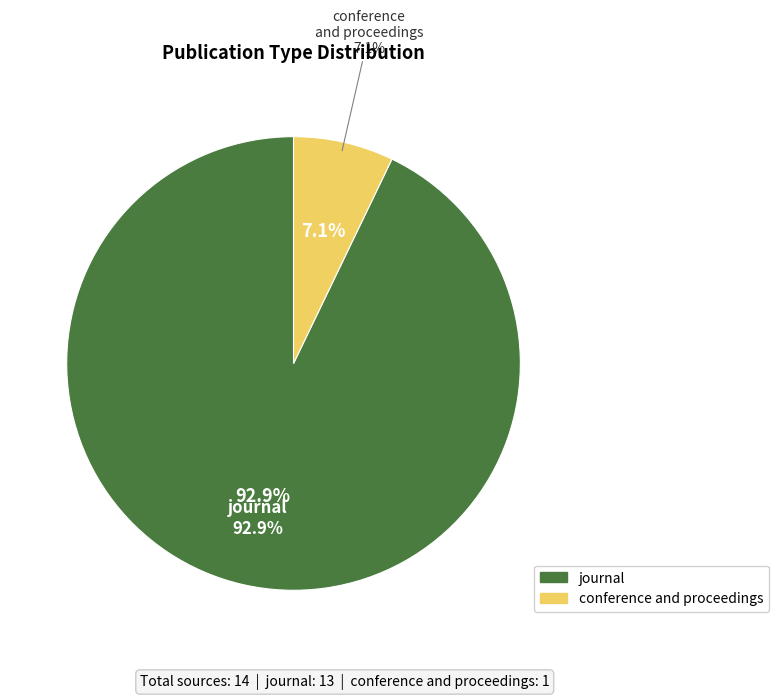

To the nearest percent, what percentage of the pie is conference and proceedings?

7%